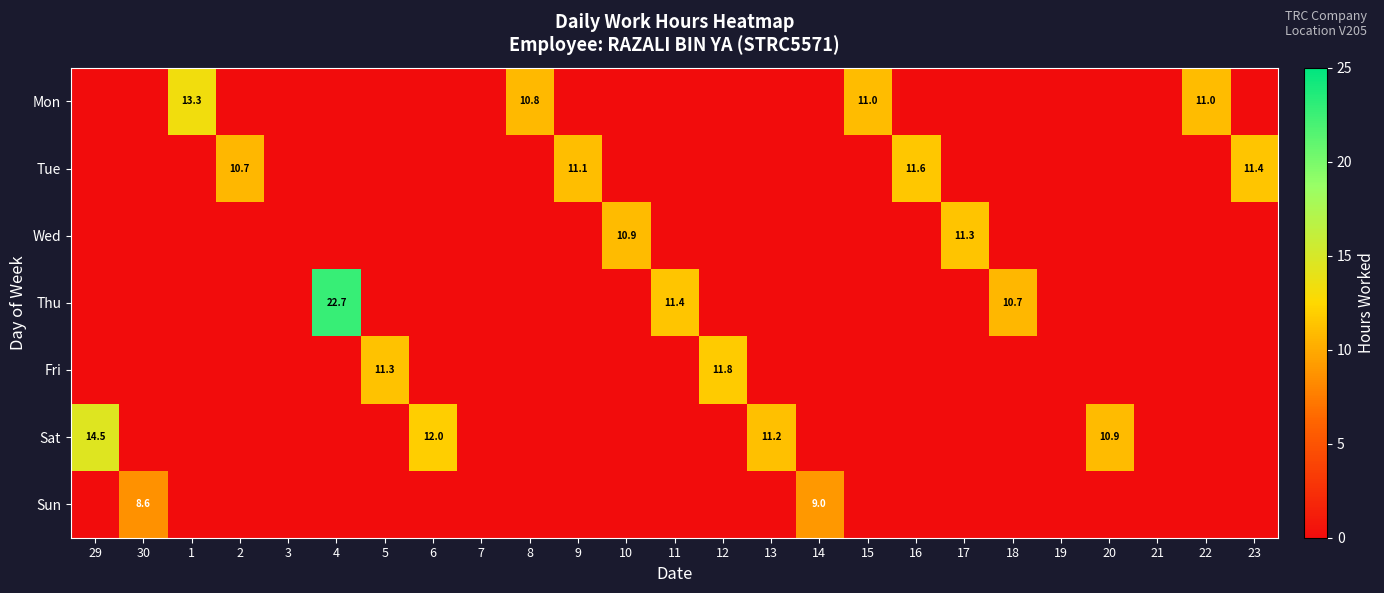

Is it true that Sat equals 12.0 at 6?

True